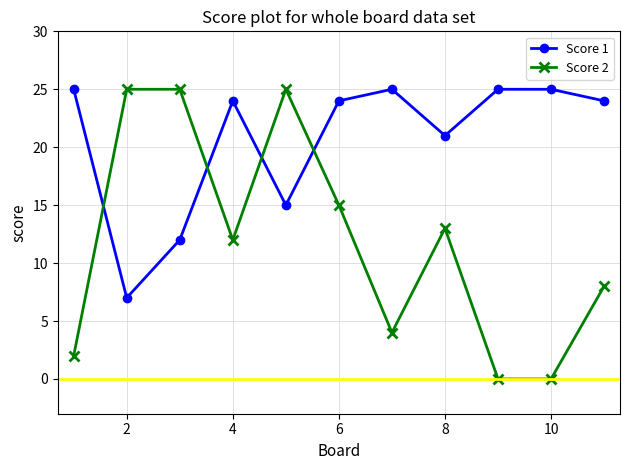

Rank the series by their average value, from highest to lowest.

Score 1, Score 2